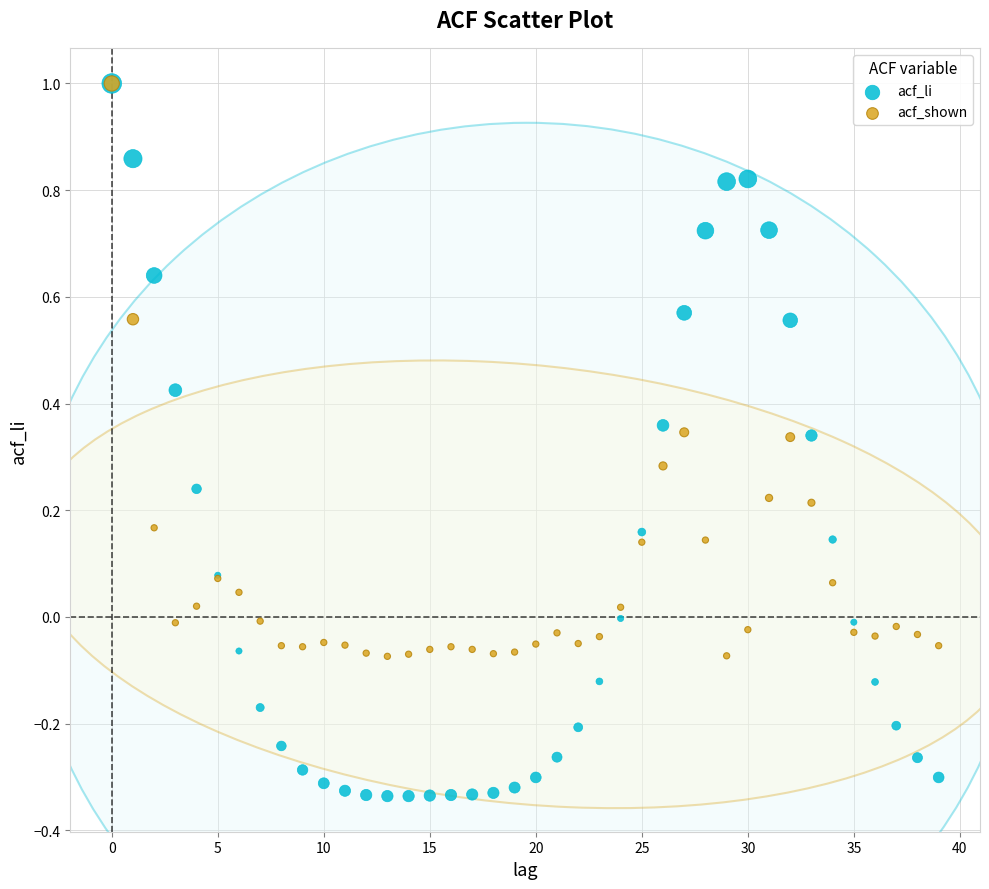

What are all the series names shown in the legend?

acf_li, acf_shown